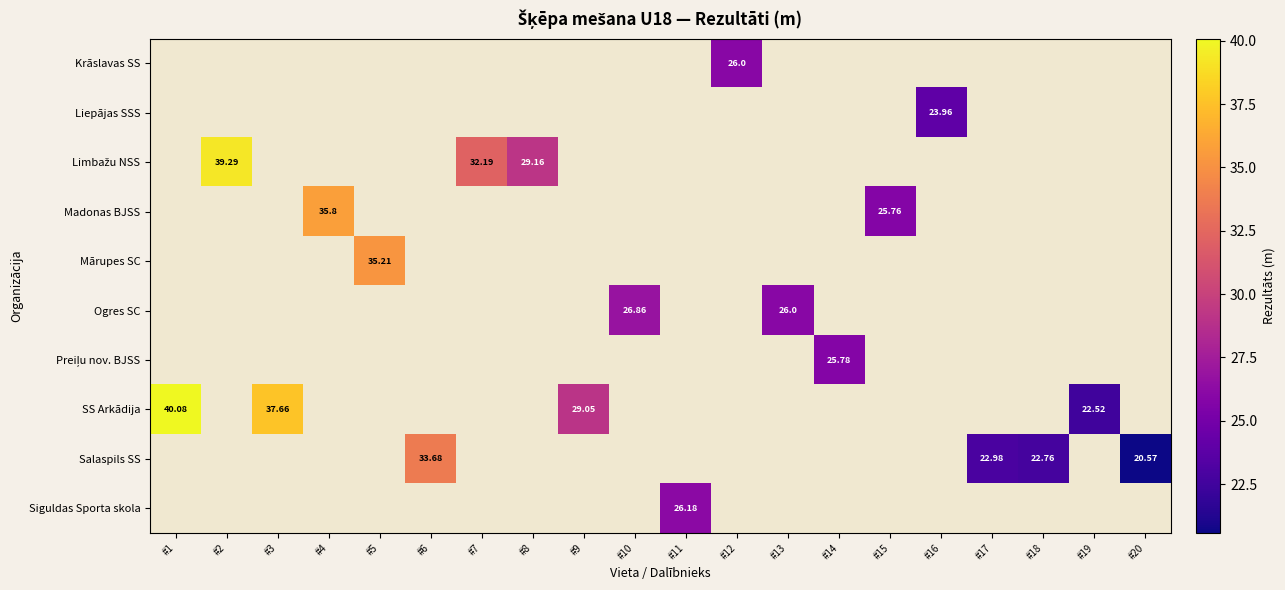

Which series has the widest spread of values?

SS Arkādija